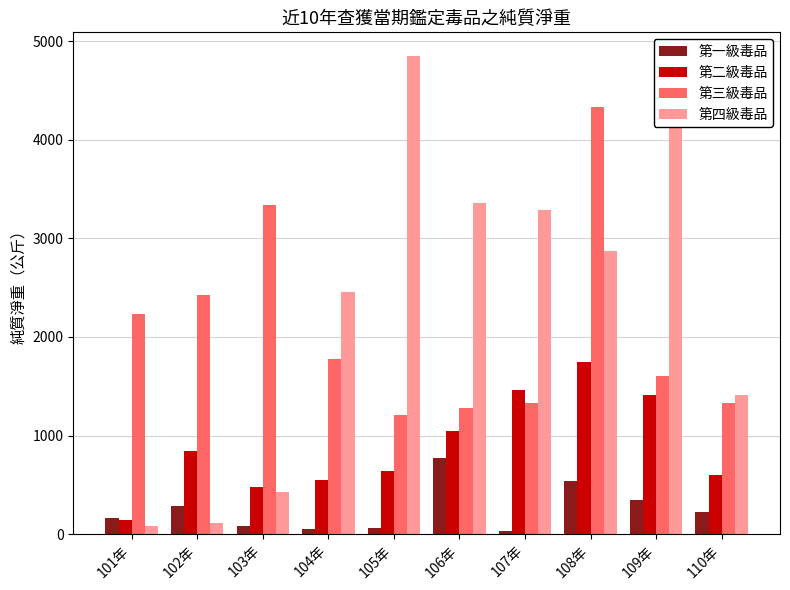

Which category has the highest value across all series?

105年